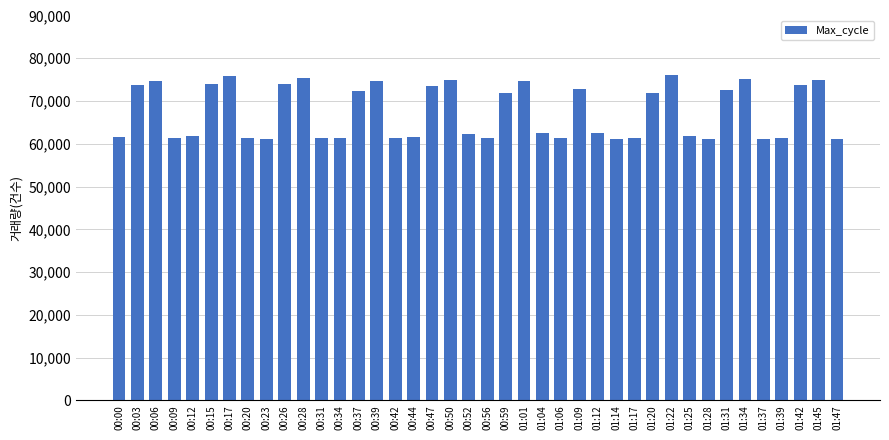

Approximately how many times larger is the value at 00:34 compared to 00:03?

0.8